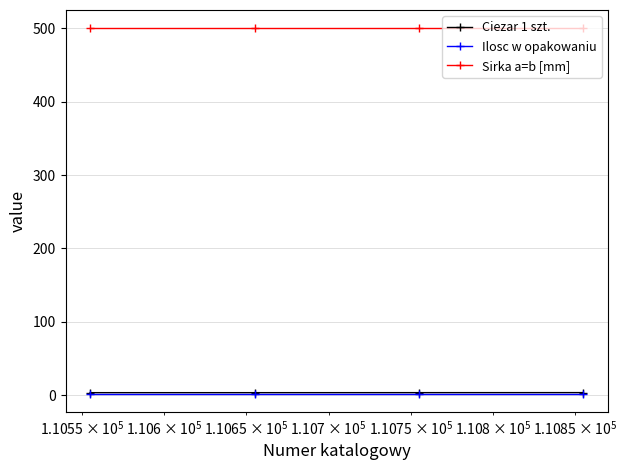

At how many categories does at least one series exceed 90?

4